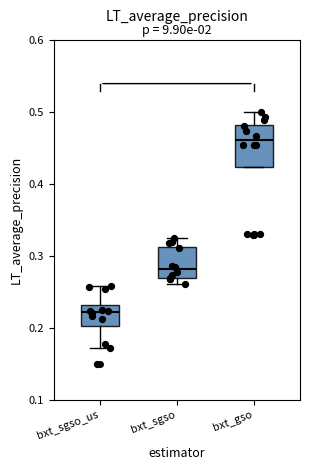

Reading left to right, transcribe this box plot: for each box, give where its median line is, the range the box spans, and where its two whiskers end, as read against the y-axis. The values are not printed on the chart, so give them approximately, as read against the axis.

bxt_sgso_us: median 0.22, box 0.20 to 0.23, whiskers 0.17 to 0.26
bxt_sgso: median 0.28, box 0.27 to 0.31, whiskers 0.26 to 0.32
bxt_gso: median 0.46, box 0.42 to 0.48, whiskers 0.42 to 0.50